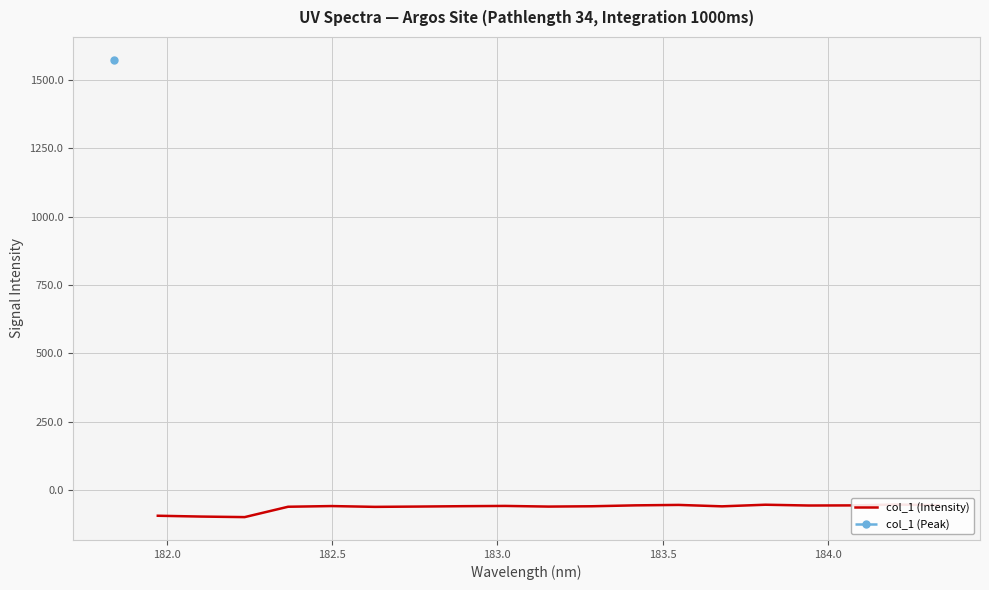

How many categories are shown in the chart?

19